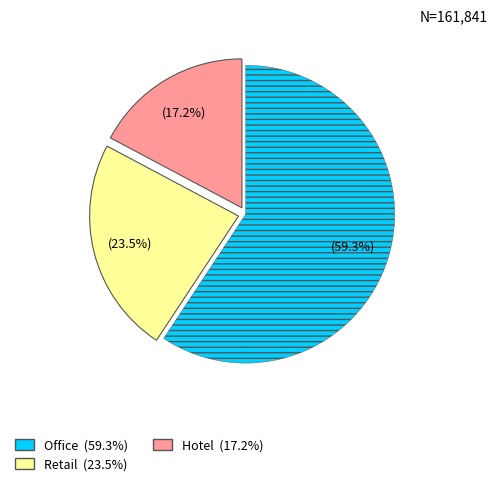

To the nearest percent, what is the difference between the Retail and Hotel slice percentages?

6%